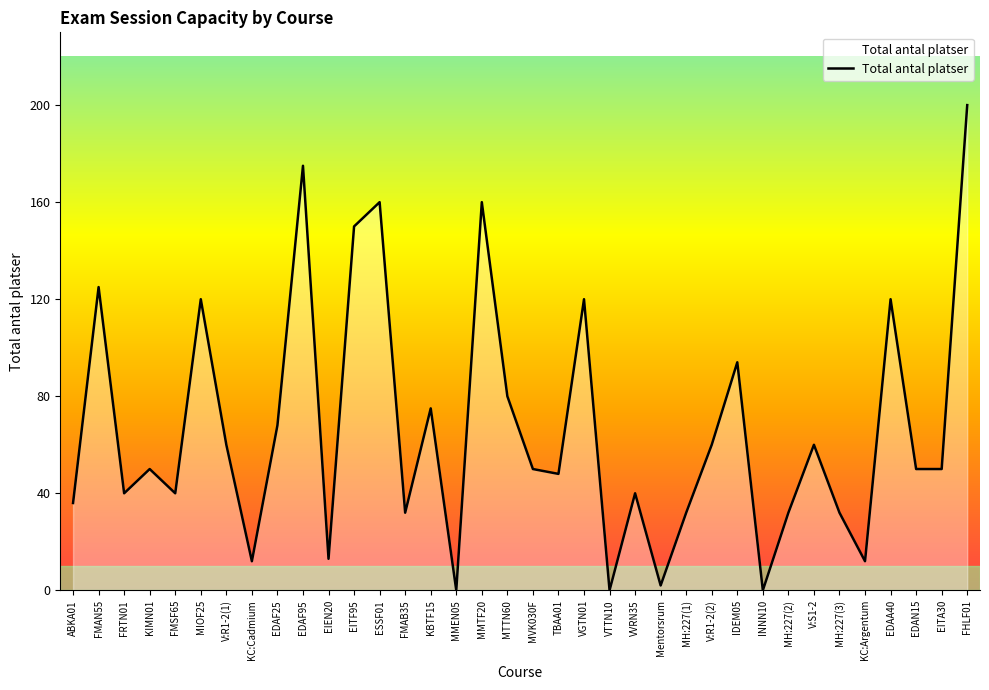

What position from the right is KIMN01?

33